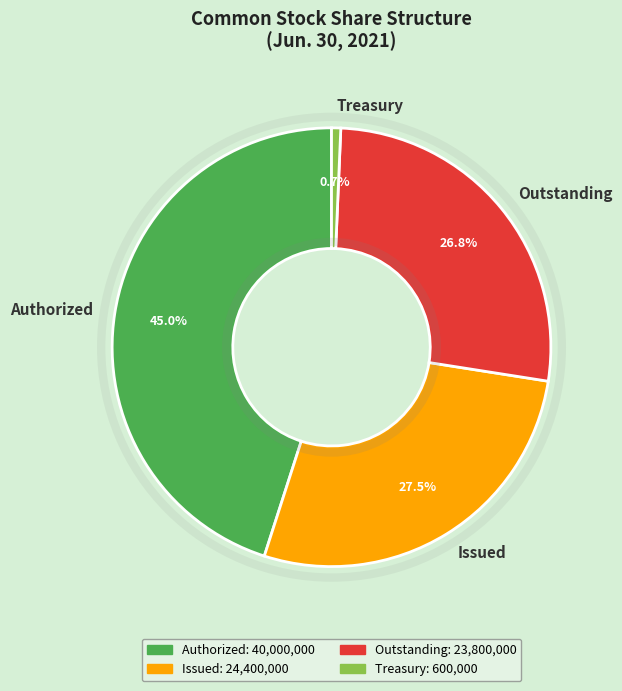

Do Authorized and Issued together represent more than half of the pie?

Yes